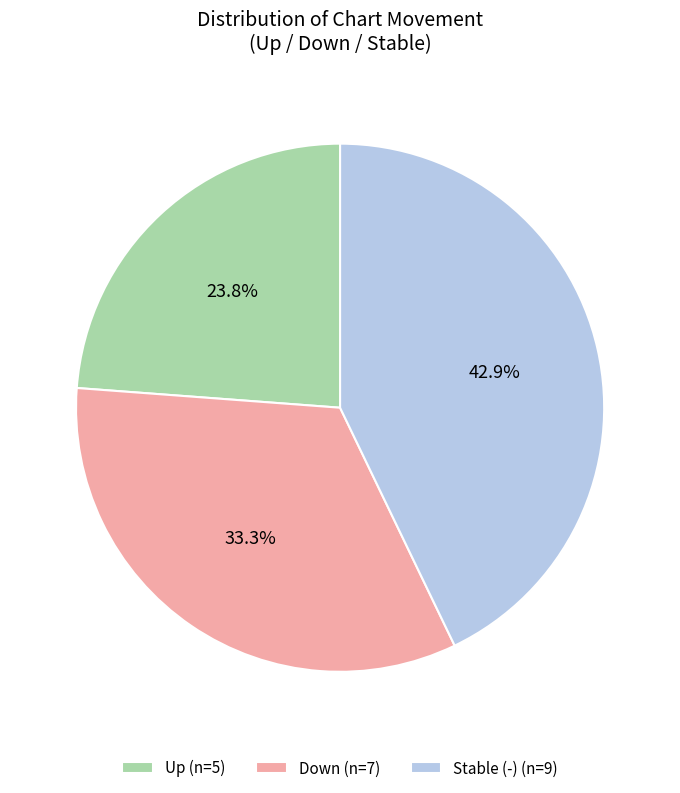

How many segments does this pie chart have?

3